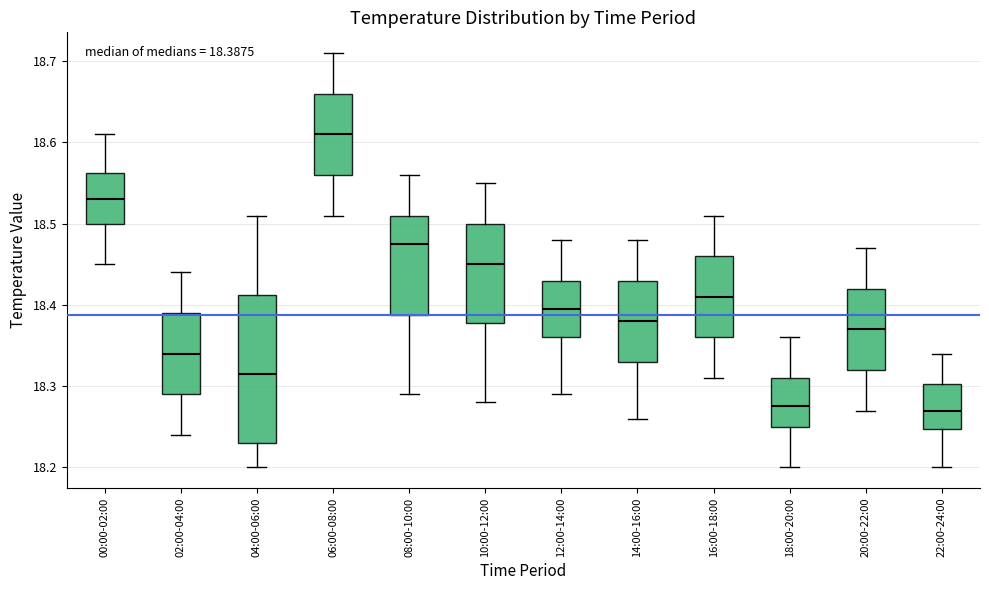

Which box's median line is the highest?

06:00-08:00